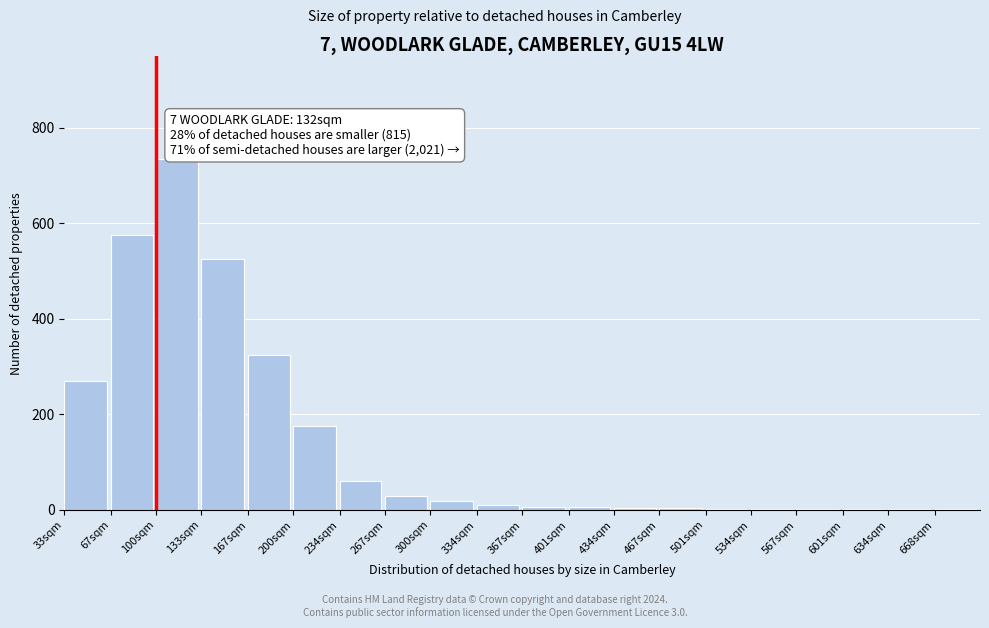

What is the ratio of the value at 200sqm to the value at 234sqm?

2.9